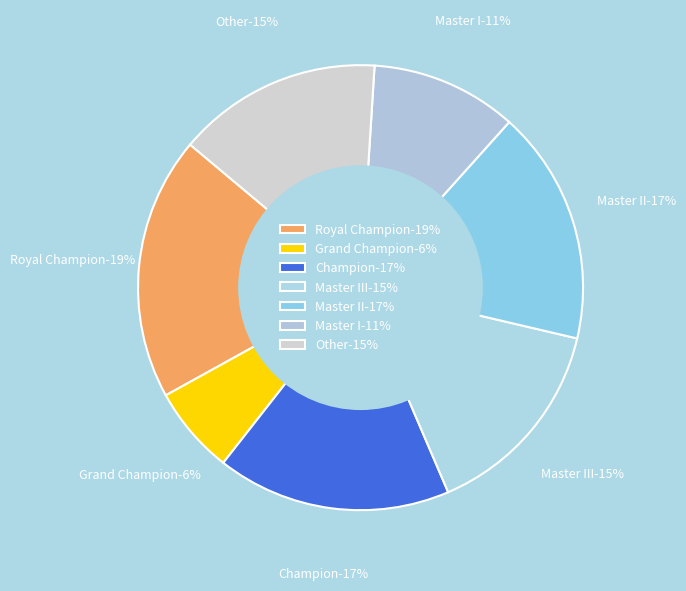

What is the largest slice in the pie chart?

Royal Champion